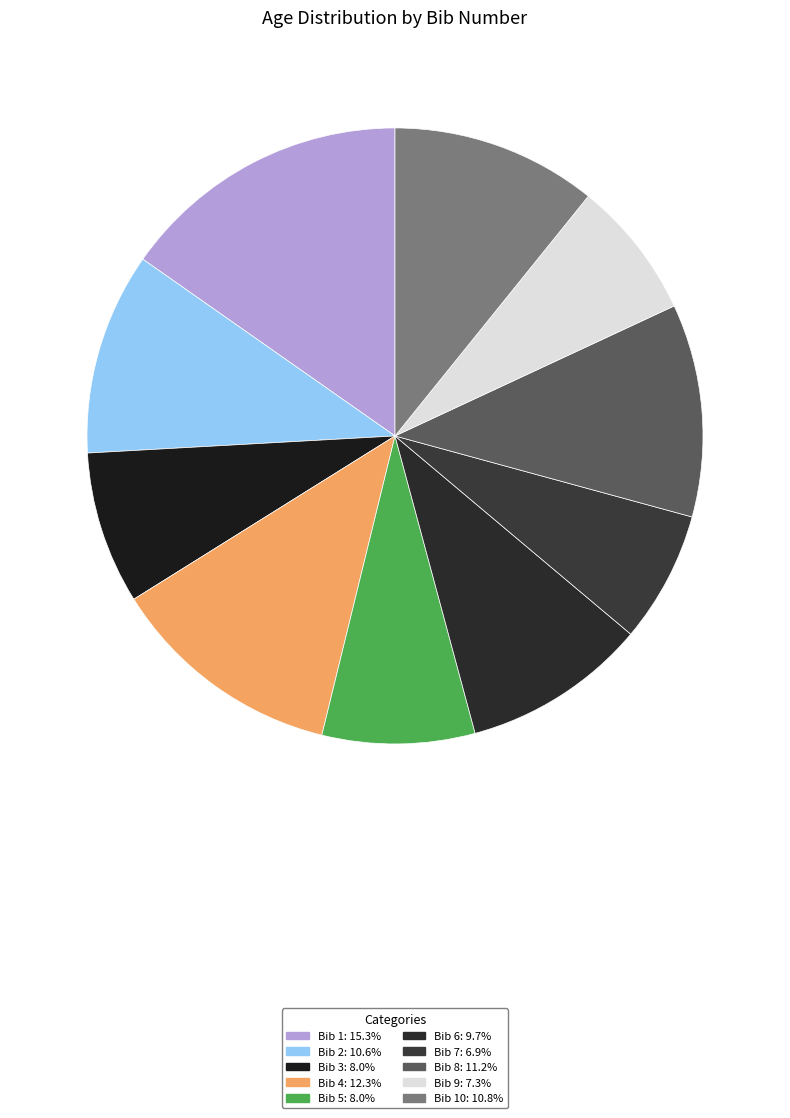

Is there any slice that represents more than half of the pie?

No